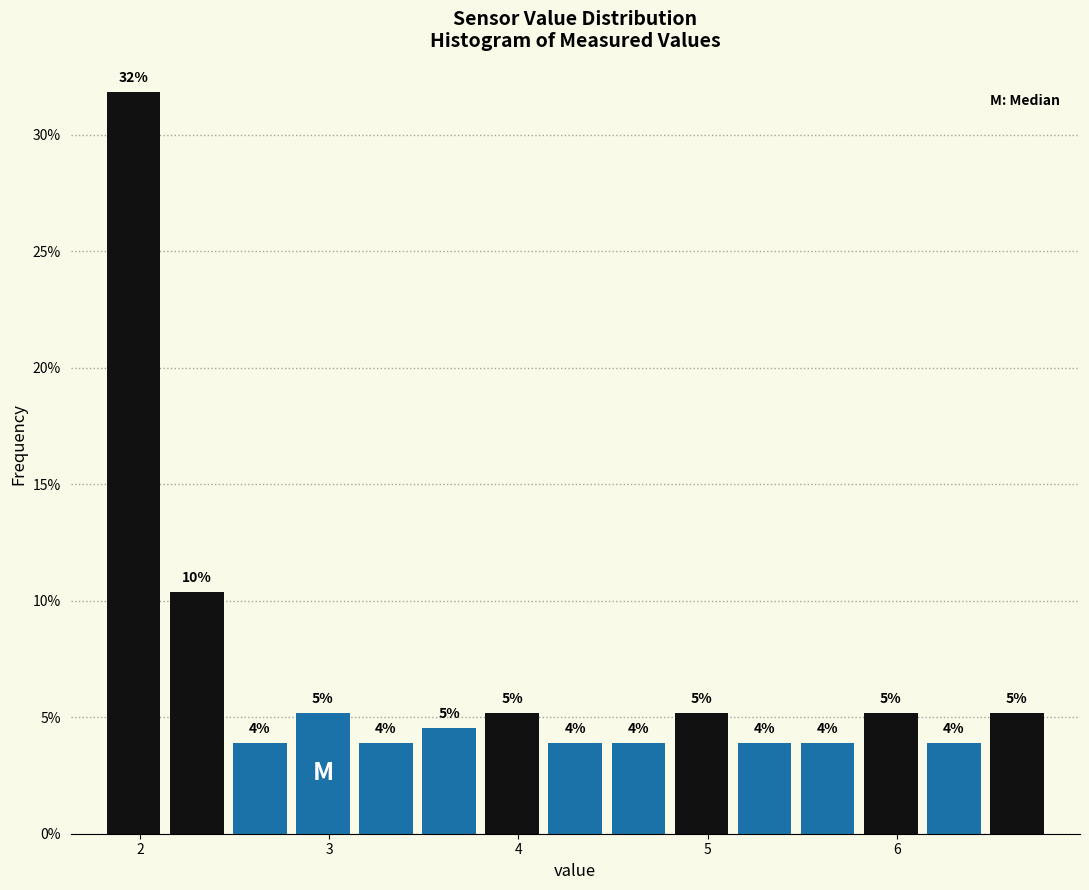

Around what value on the x-axis is the tallest bar? Give the approximate position of its centre, as read against the axis.

2.0